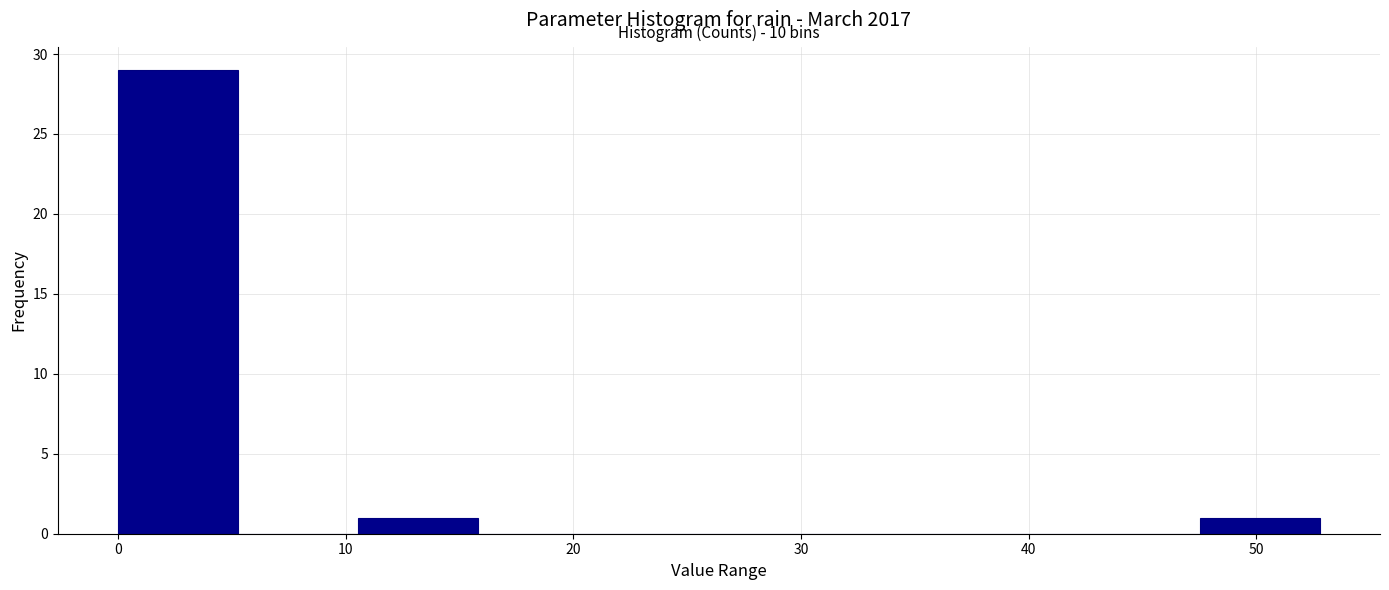

Which range on the x-axis has the tallest bar?

0 to 5